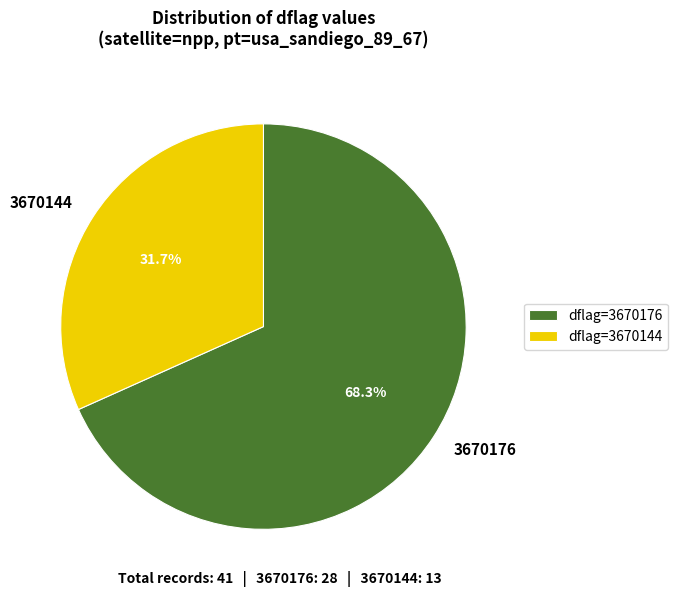

To the nearest percent, what portion does 3670144 represent?

32%